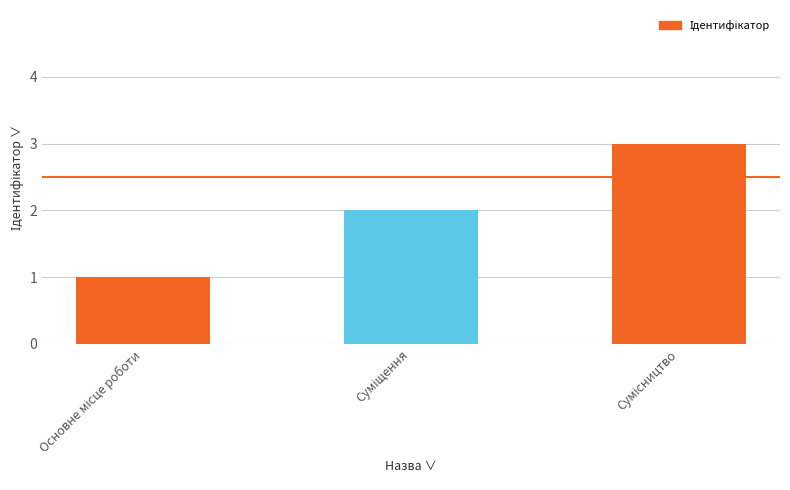

What is the sum of all values?

6